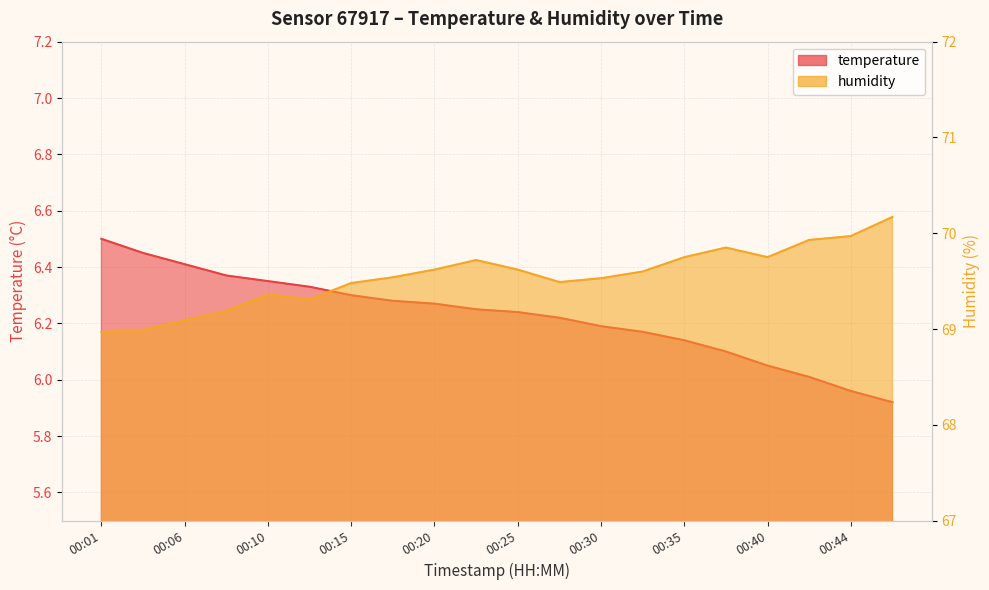

Which label corresponds to the smallest value in the chart?

00:47